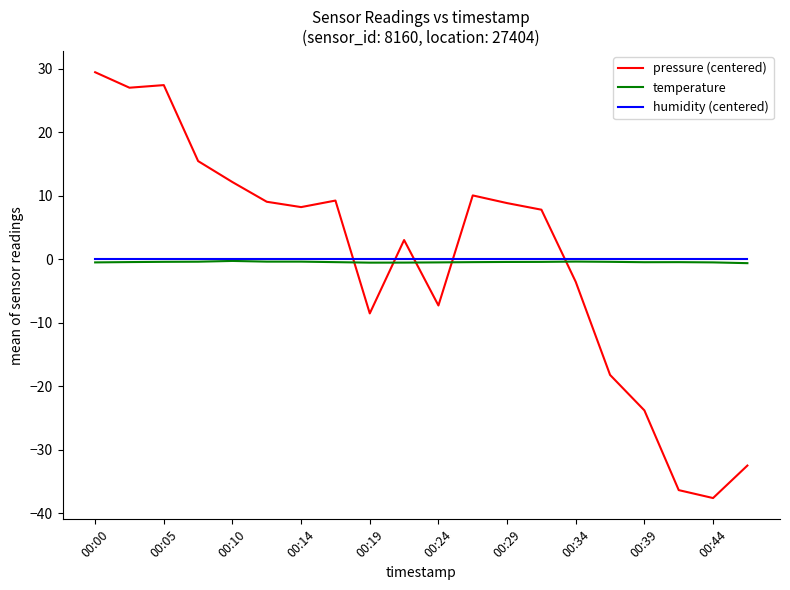

Which series has the largest range (max minus min)?

pressure (centered)